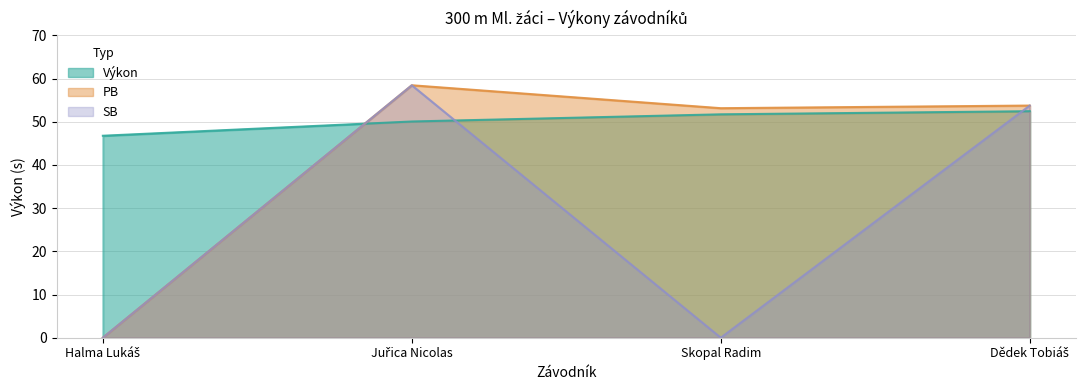

How many lines are shown in the chart?

3